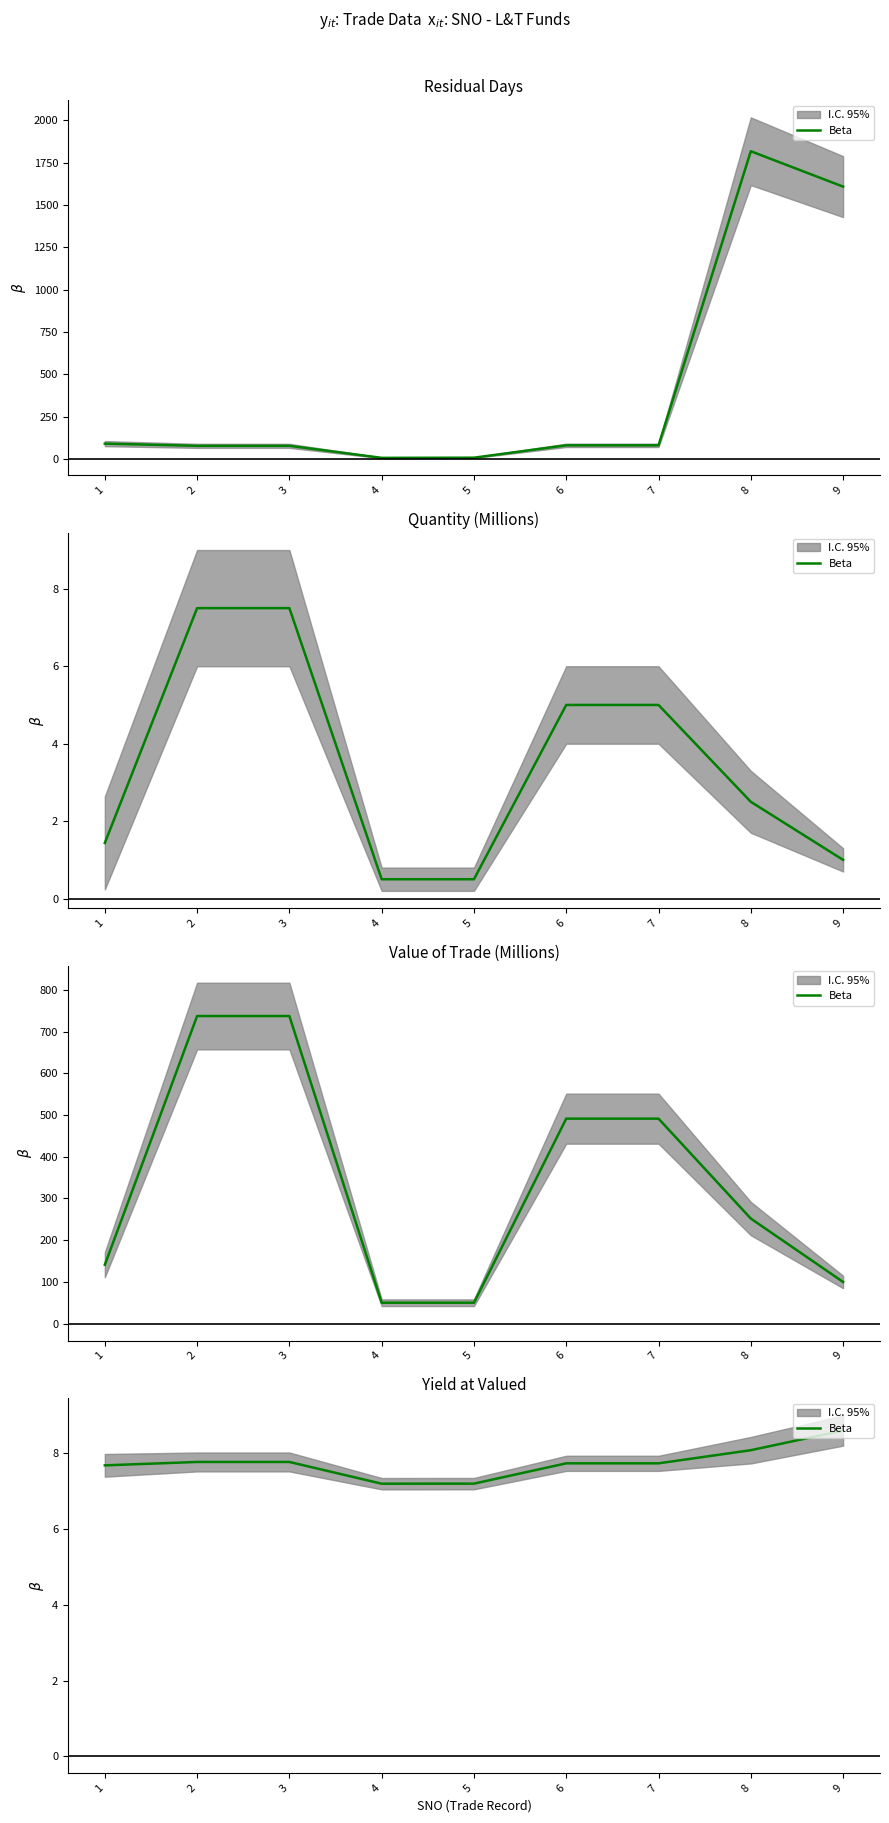

Does the chart display data point markers on the line(s)?

No